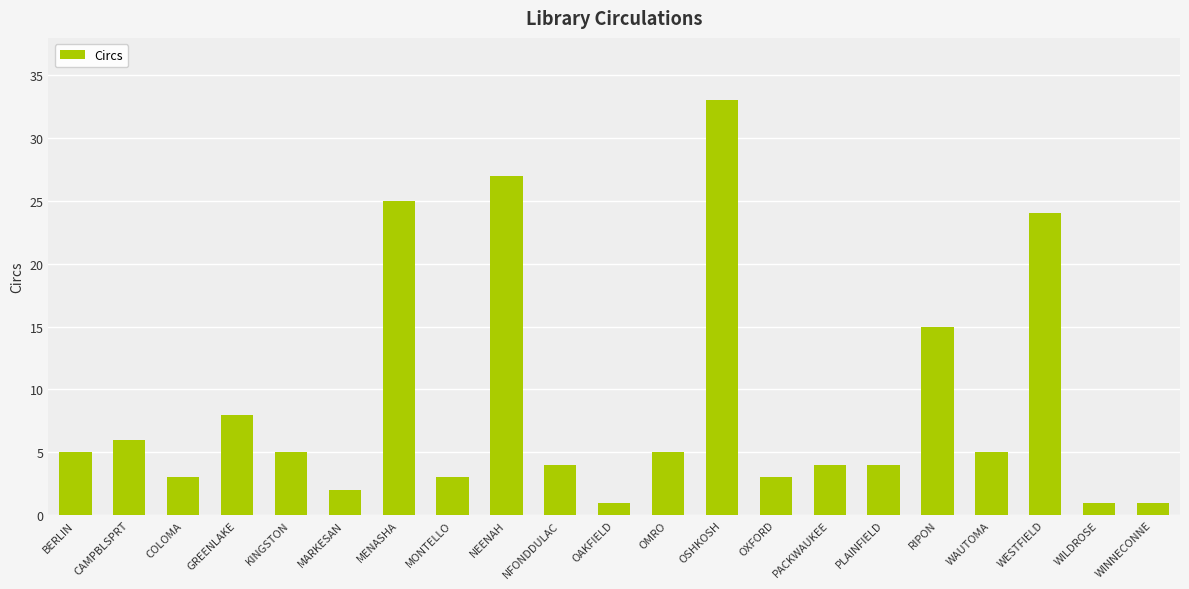

Reading left to right, extract all data points from this chart.

BERLIN=5	CAMPBLSPRT=6	COLOMA=3	GREENLAKE=8	KINGSTON=5	MARKESAN=2	MENASHA=25	MONTELLO=3	NEENAH=27	NFONDDULAC=4	OAKFIELD=1	OMRO=5	OSHKOSH=33	OXFORD=3	PACKWAUKEE=4	PLAINFIELD=4	RIPON=15	WAUTOMA=5	WESTFIELD=24	WILDROSE=1	WINNECONNE=1